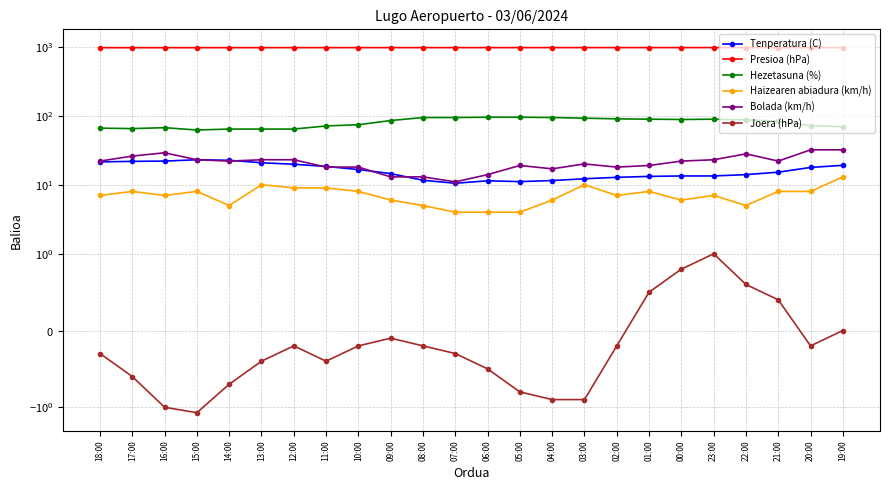

What is the sum of the Bolada (km/h) values at 04:00 and 12:00?

40.0